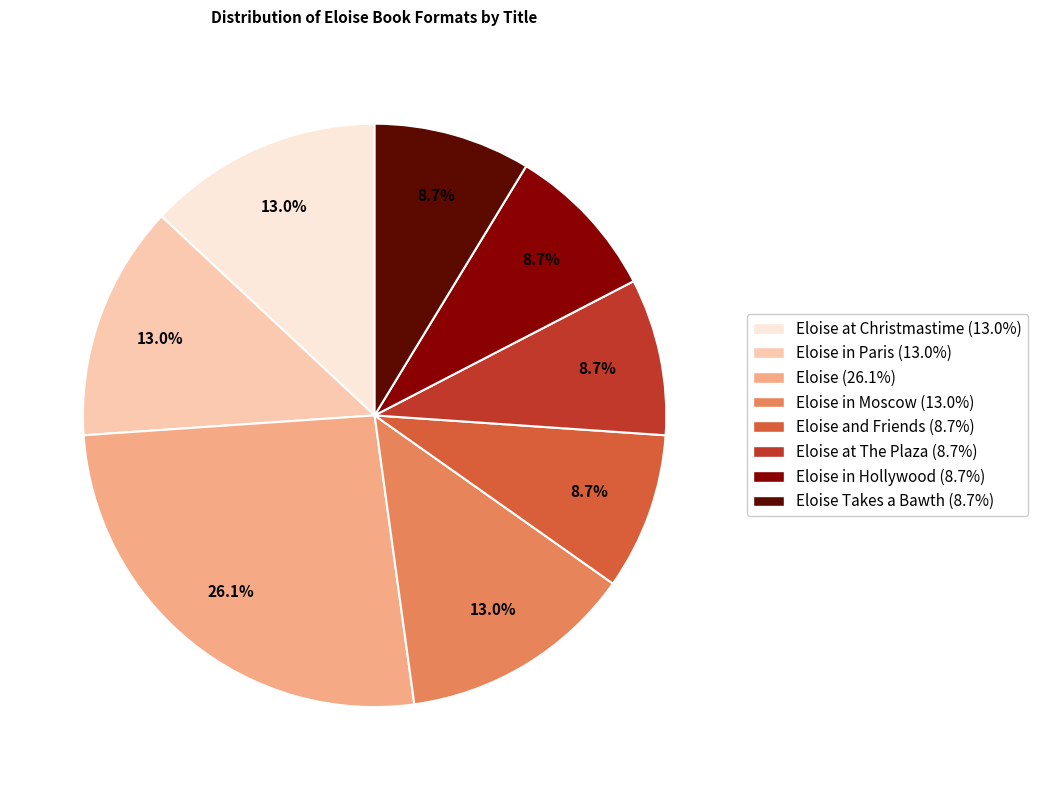

To the nearest percent, what is the difference between the largest and smallest slice percentages?

17%